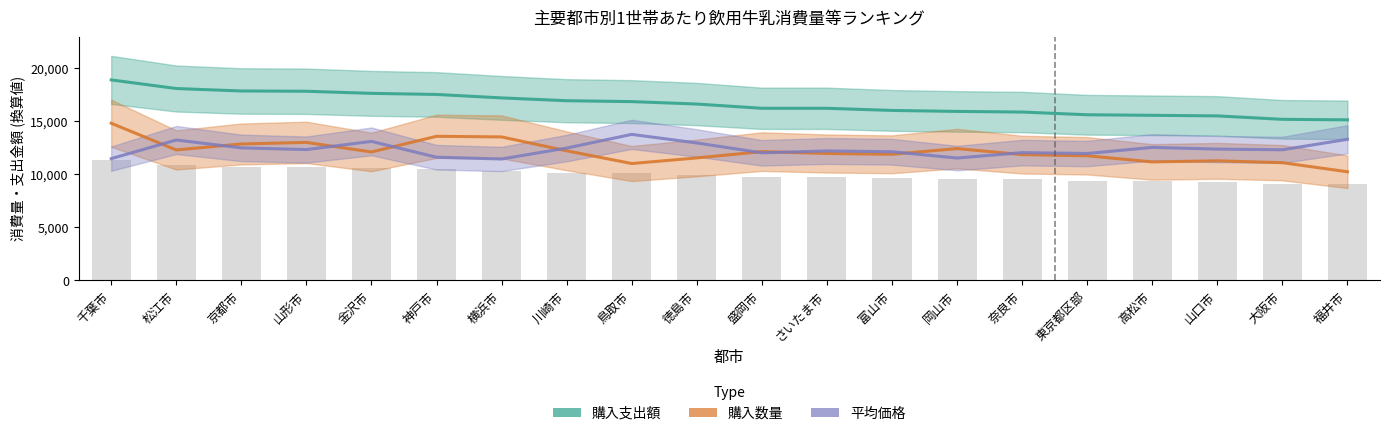

What is the label of the 18th bar from the left?

山口市